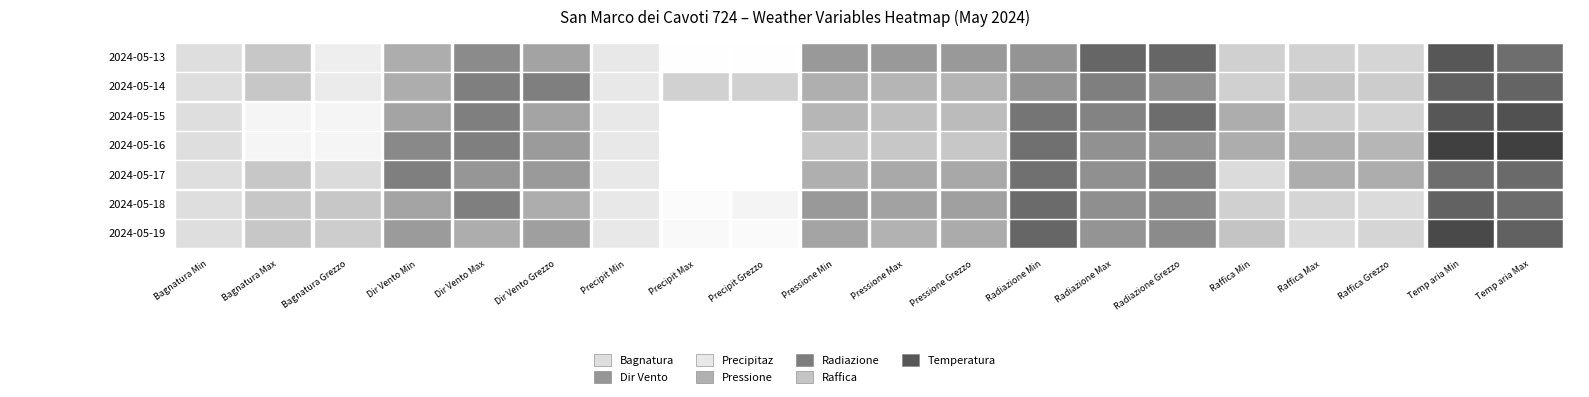

How many data points in 2024-05-18 are above 10?

10